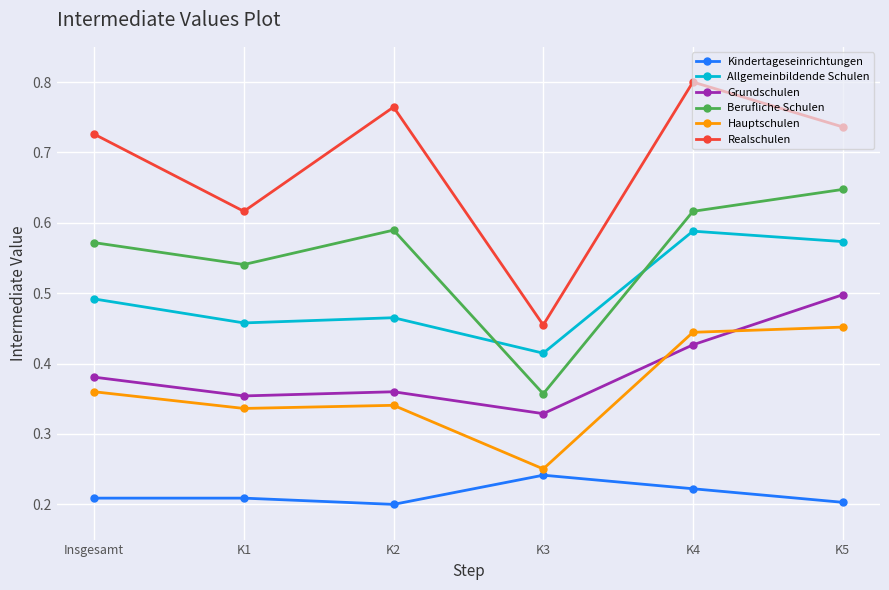

Where is the first local minimum for Grundschulen?

K1